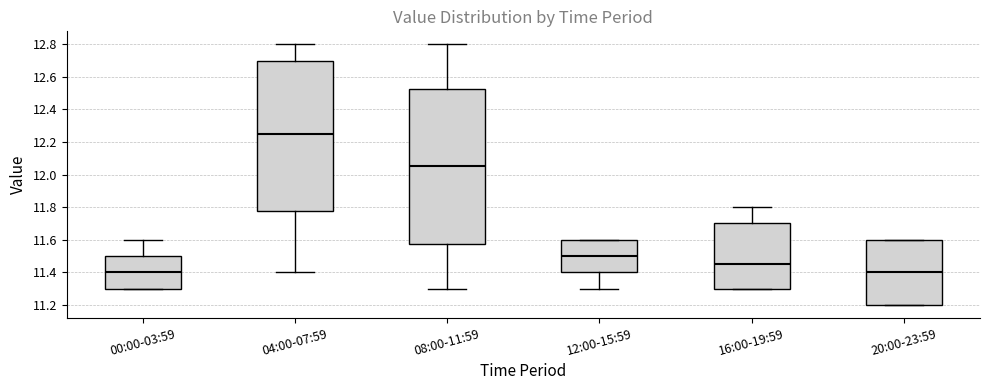

Comparing the boxes themselves (not the whiskers), which one is the tallest?

08:00-11:59